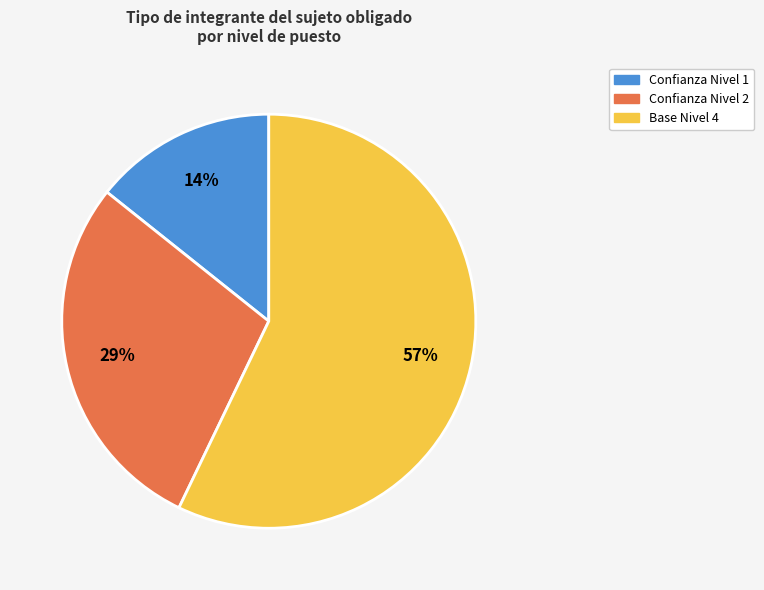

Does any single category account for the majority?

Yes